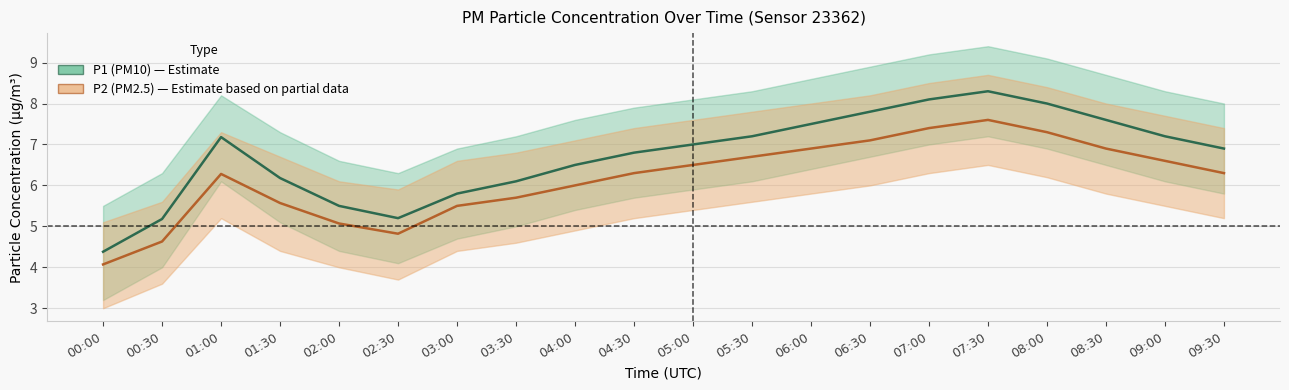

What is the value of the P2_upper point at the 11th from the left?

7.6